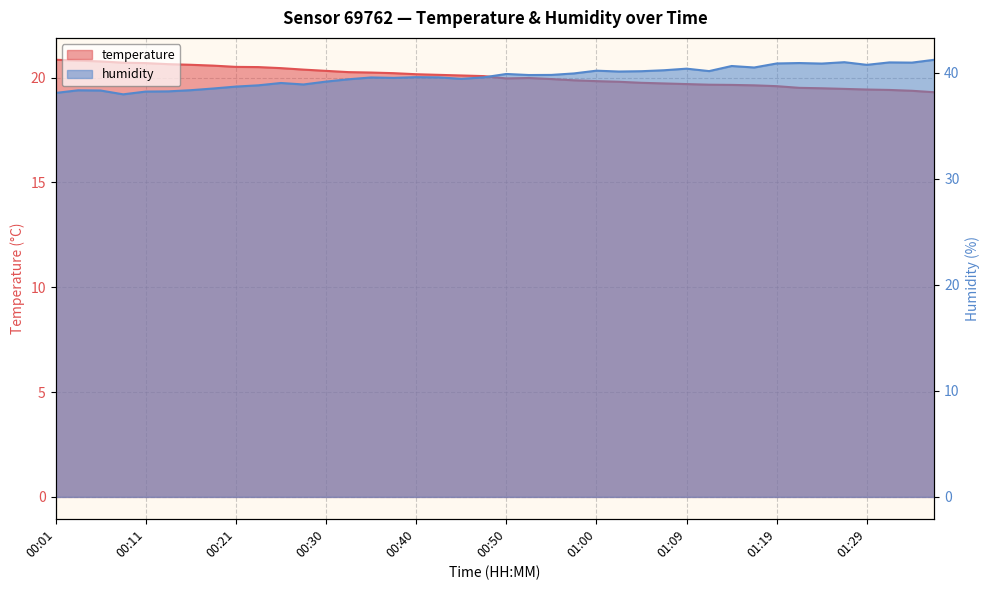

Does the chart display data point markers on the line(s)?

No